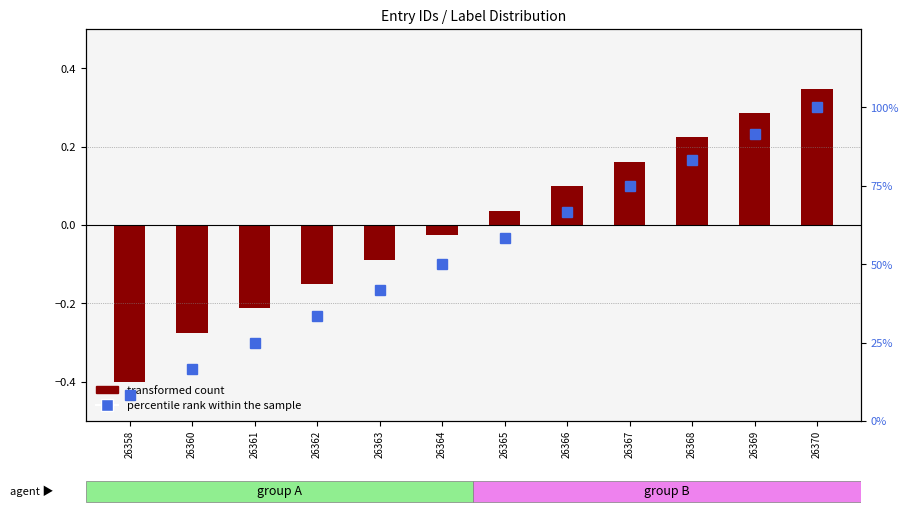

What is the minimum value for transformed count?

-0.4